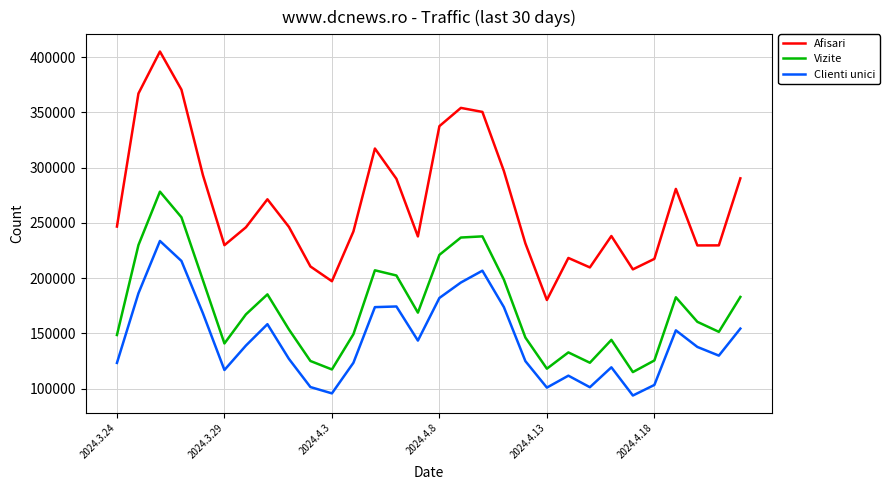

Which series has the largest total across all categories?

Afisari